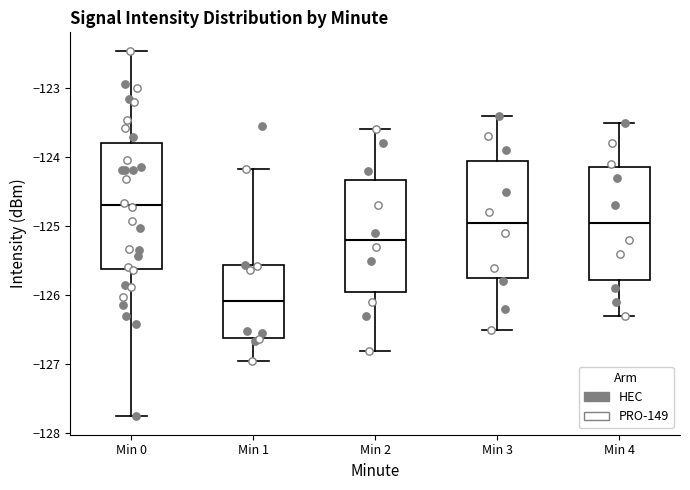

Where does the upper whisker of the box for Min 4 end on the y-axis? The values are not printed on the chart, so give them approximately, as read against the axis.

-123.5